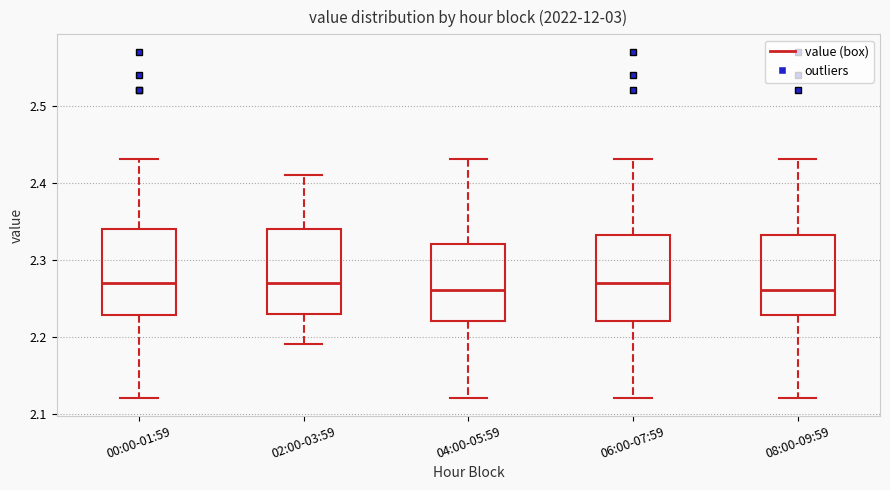

Where is the lower edge of the box for 04:00-05:59 on the y-axis? The values are not printed on the chart, so give them approximately, as read against the axis.

2.22